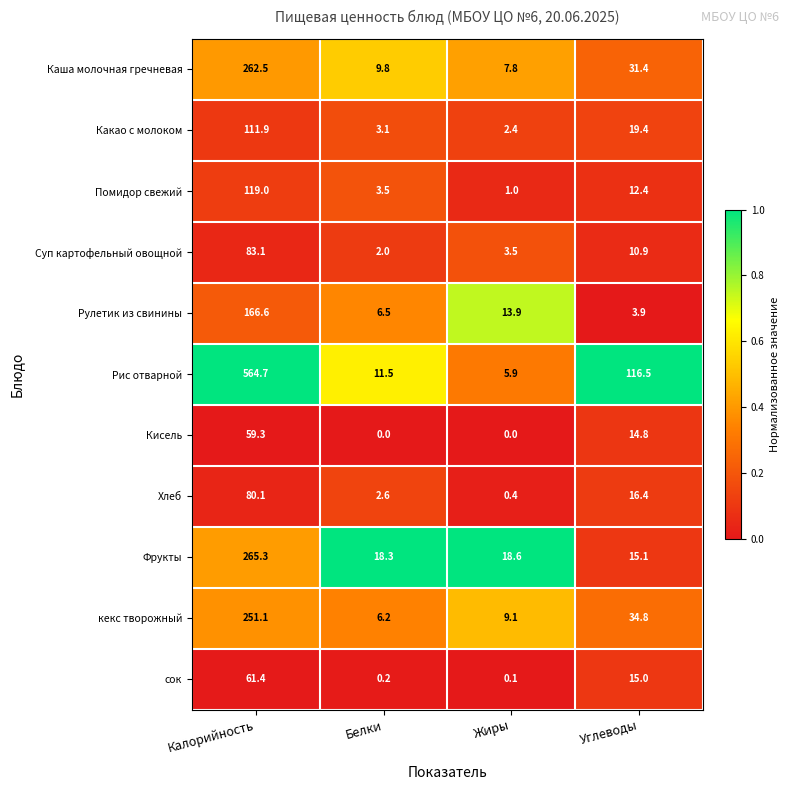

Which series has the largest total across all categories?

Рис отварной